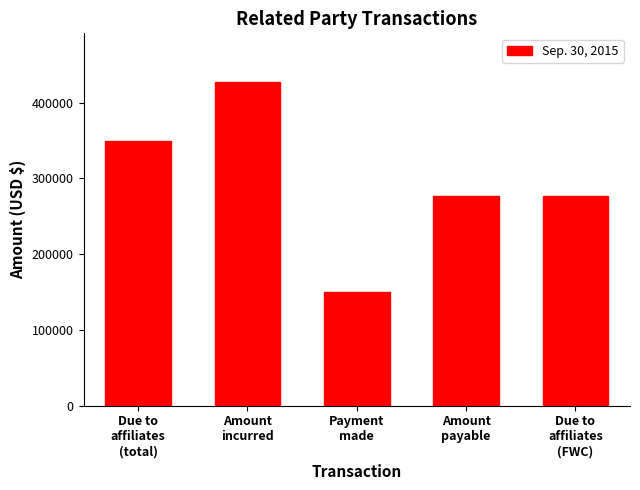

What is the maximum value shown in the chart?

427500